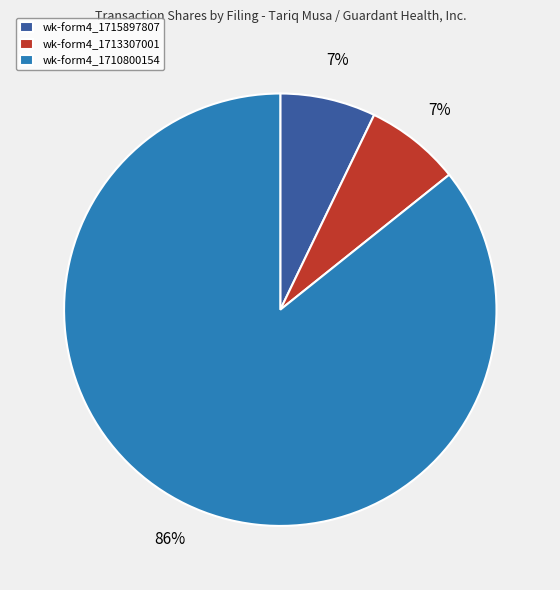

To the nearest percent, what is the average slice percentage?

33%